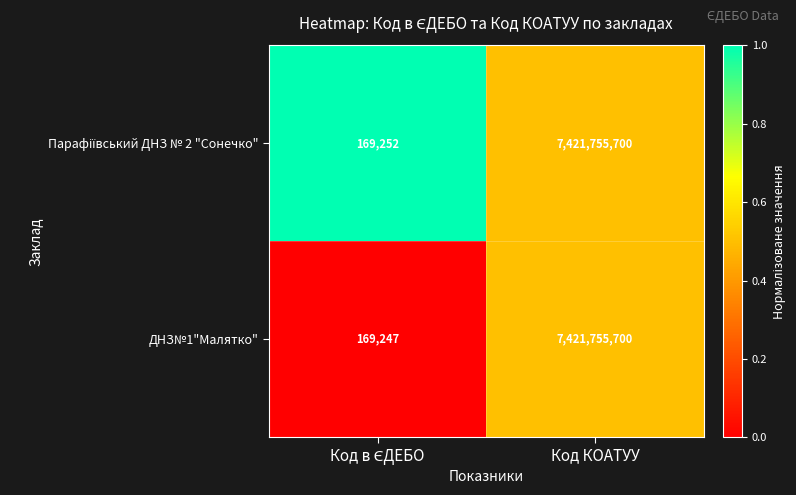

The ДНЗ№1"Малятко" series shows 7421755700 at Код КОАТУУ. True or false?

True